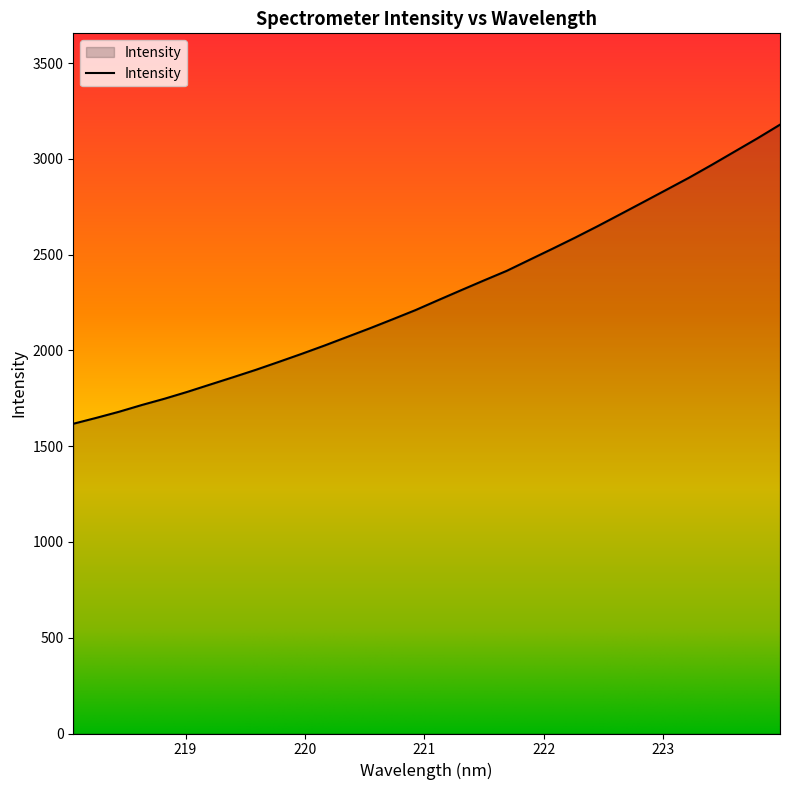

What is the difference between the maximum and minimum values?

1561.4